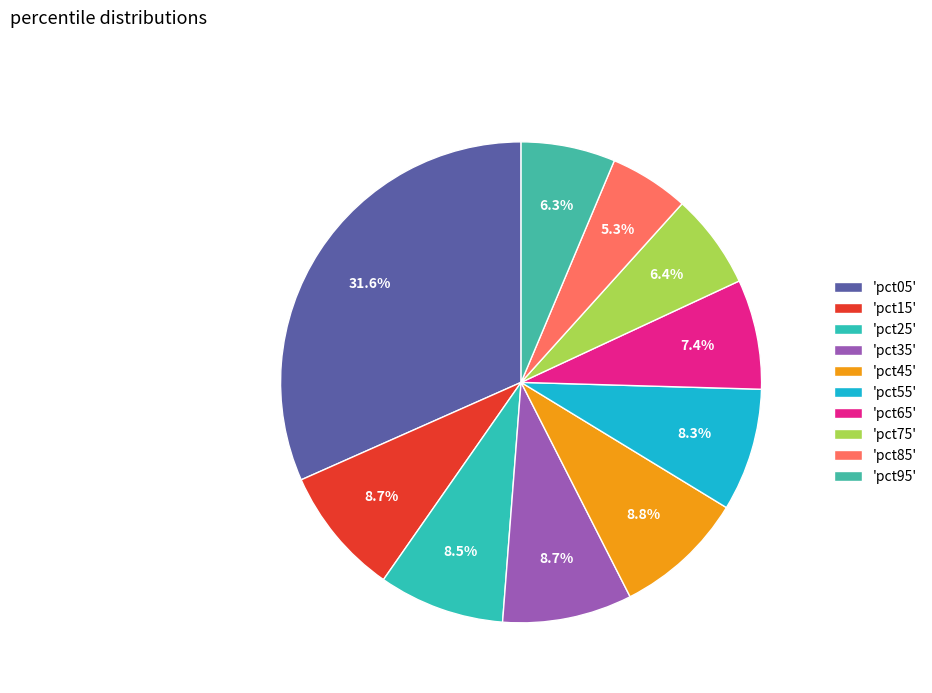

To the nearest percent, what is the difference between the largest and smallest slice percentages?

26%